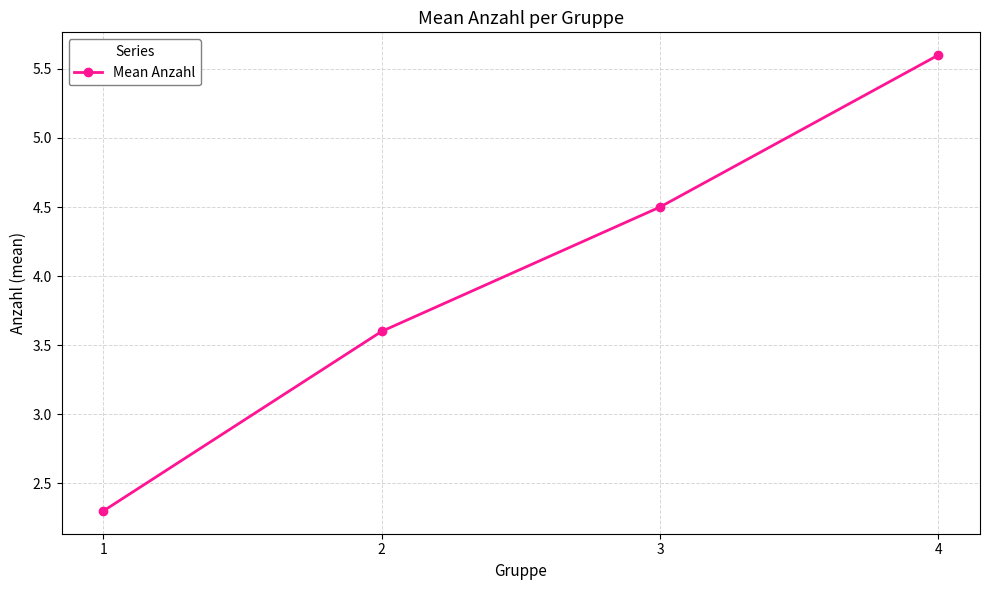

What is the change in value from 1 to 2?

+1.3